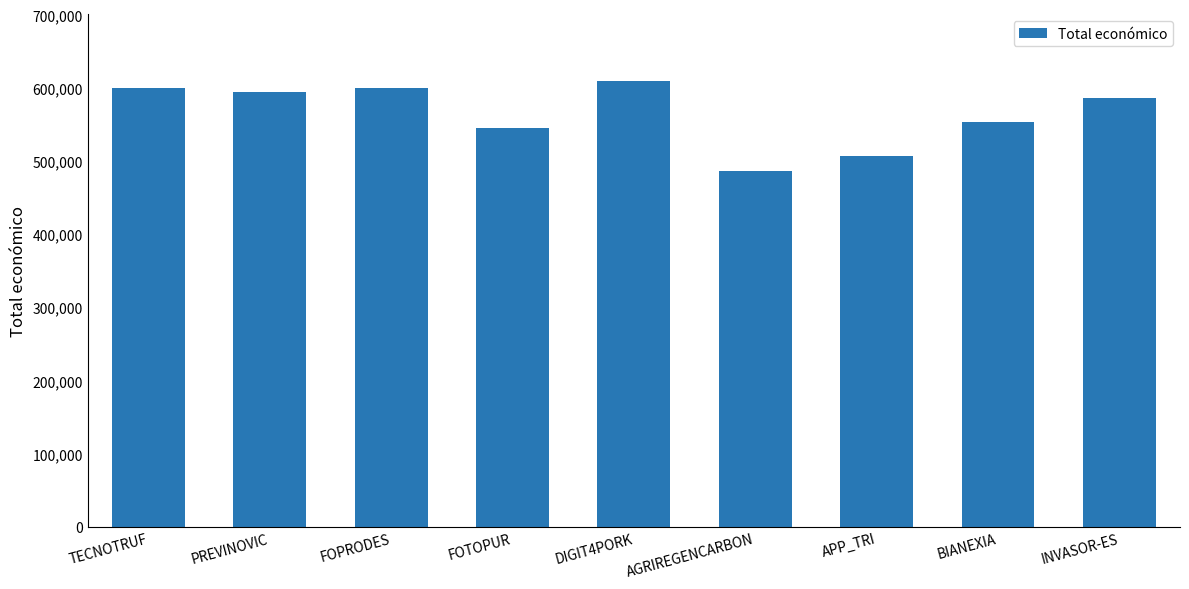

How many data points are less than 585346?

4